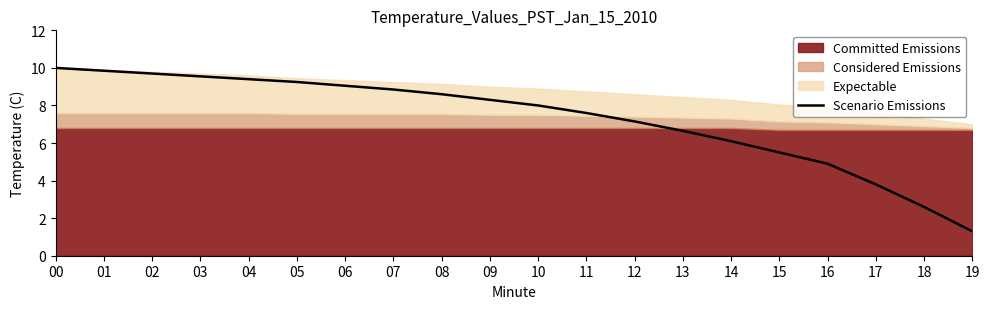

How many data points are above 8?

10